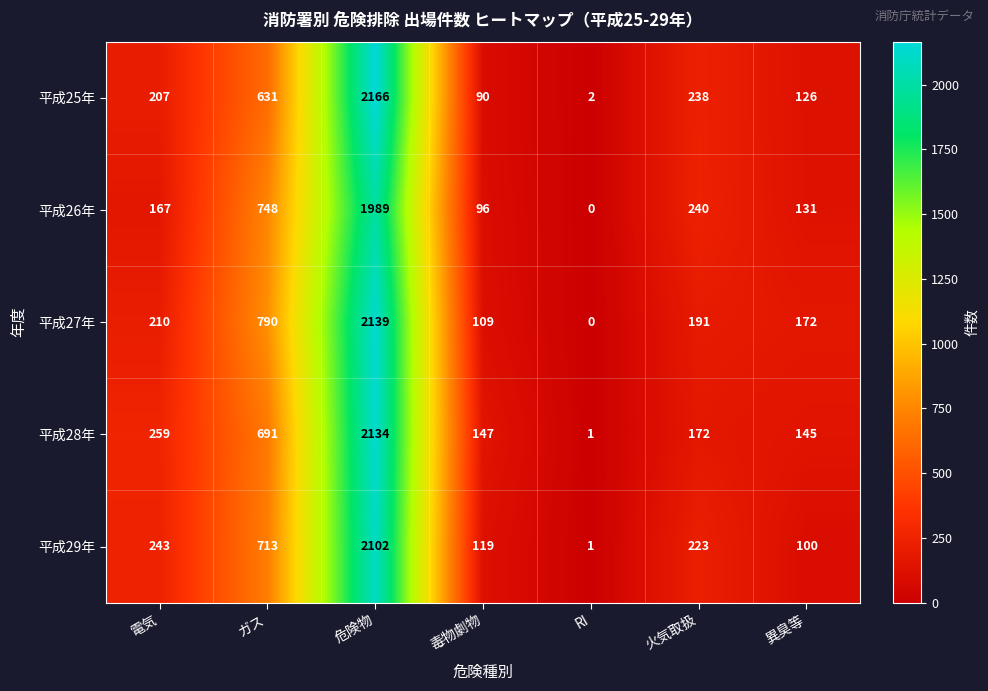

Is it true that 平成28年 equals 254 at 毒物劇物?

False